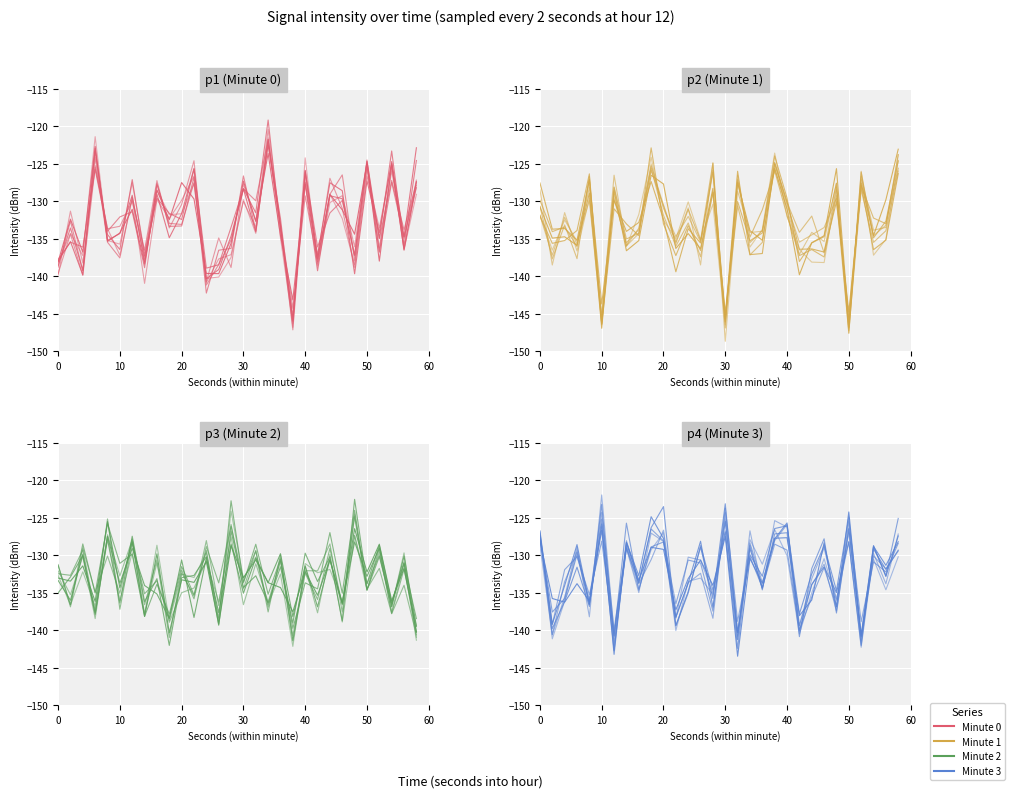

At how many categories does at least one series exceed -126?

9